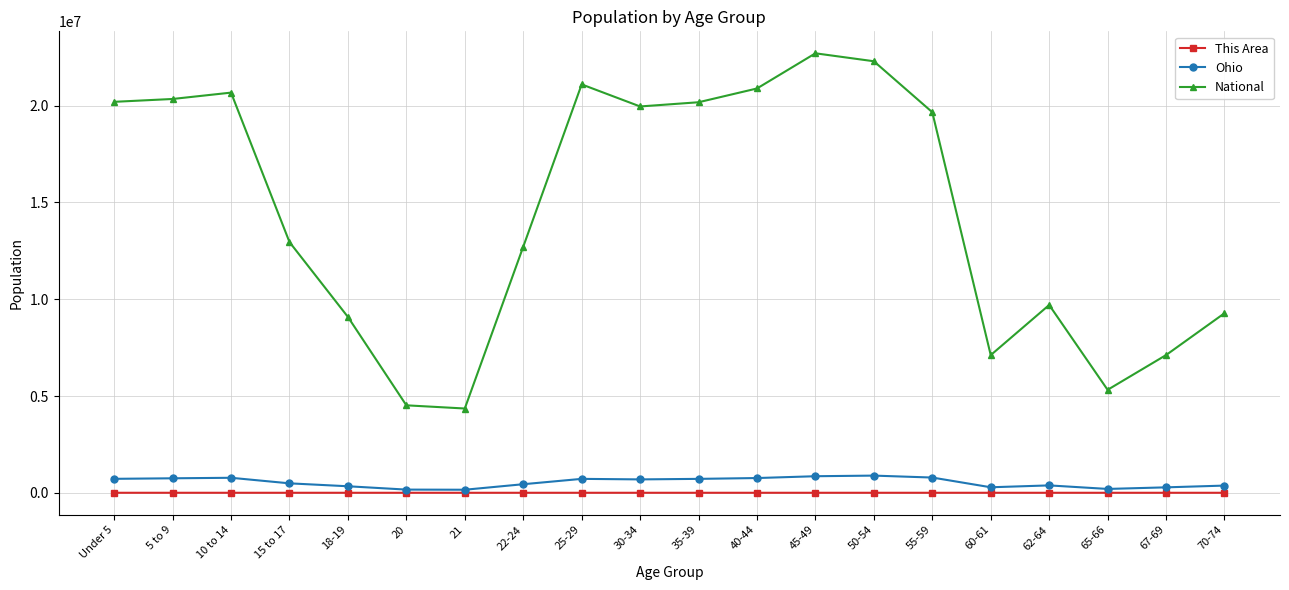

Is it true that National equals 20055581 at 15 to 17?

False